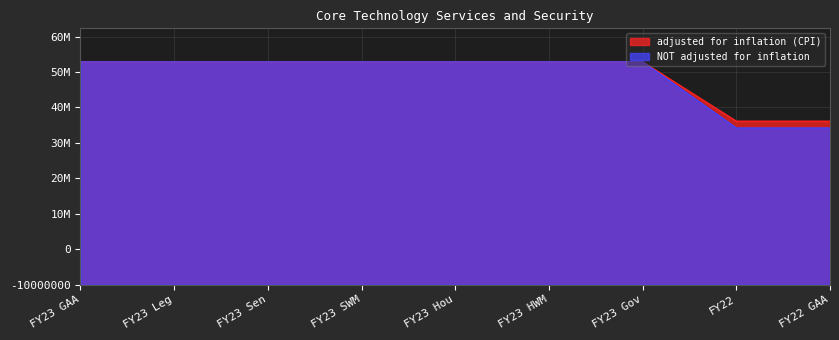

What is the difference between the maximum and minimum values in the adjusted for inflation (CPI) series?

16746760